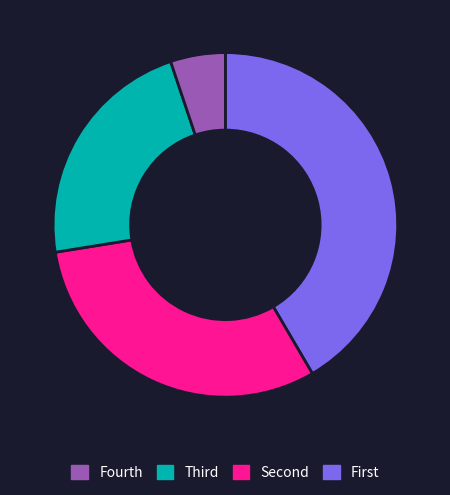

Is there any slice that represents more than half of the pie?

No